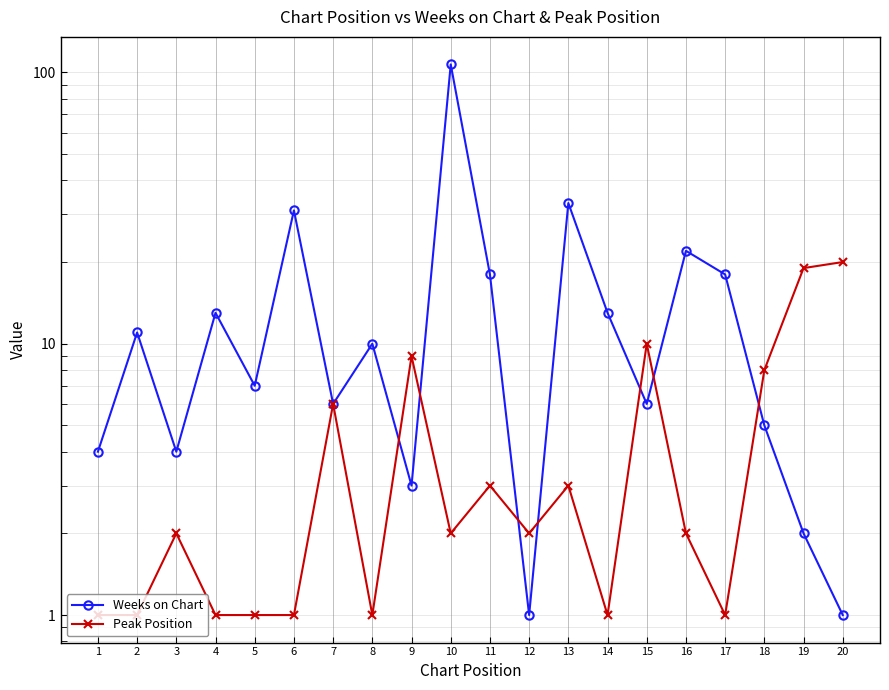

At which label does Peak Position reach its peak?

20